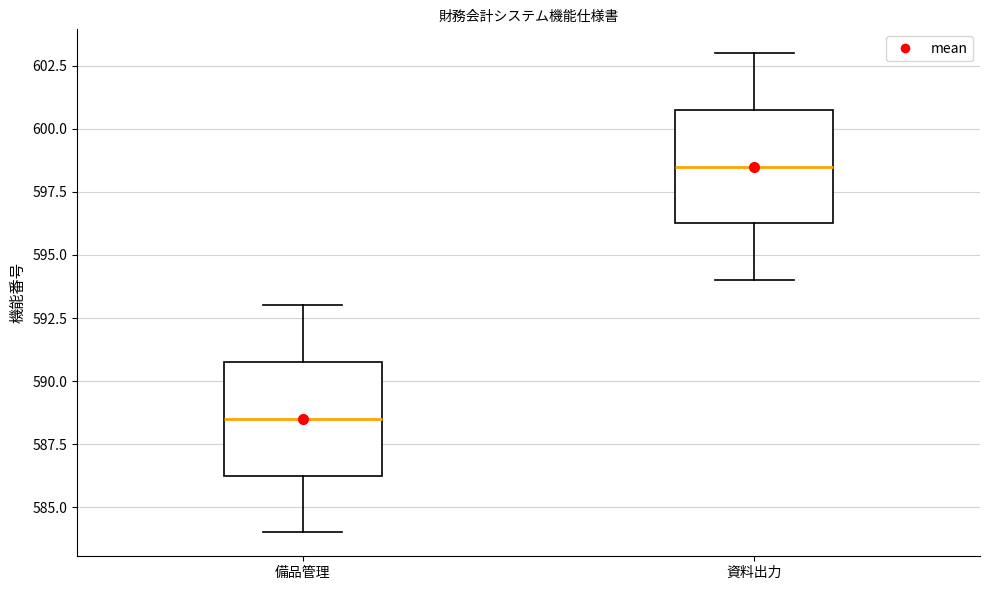

Which box's median line is the highest?

資料出力